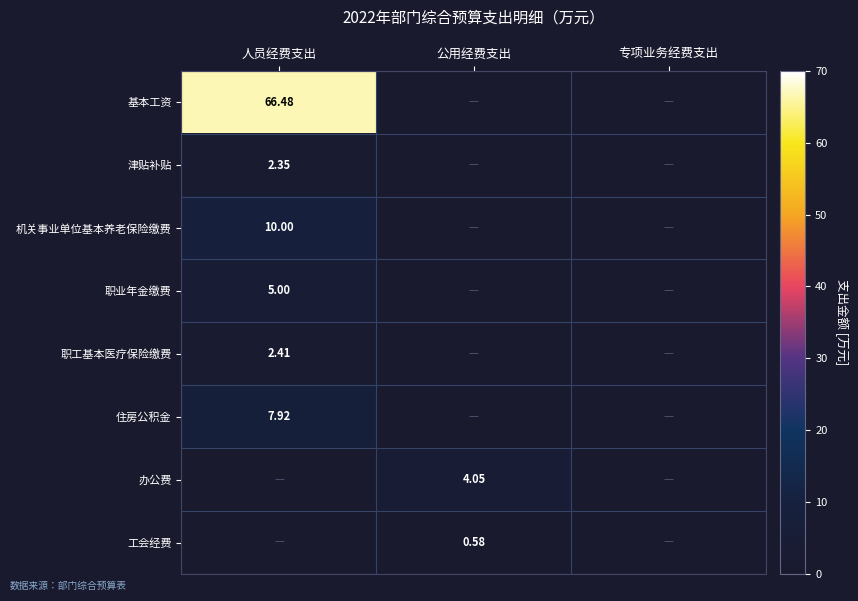

What is the sum of the 住房公积金 values at 人员经费支出 and 公用经费支出?

7.9